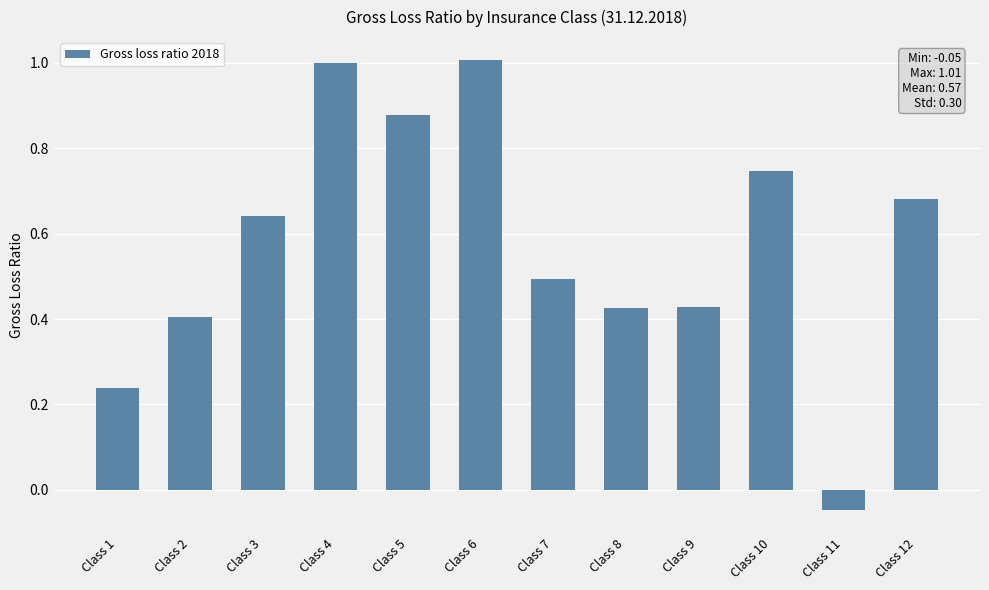

At which label is the value closest to 0?

Class 11